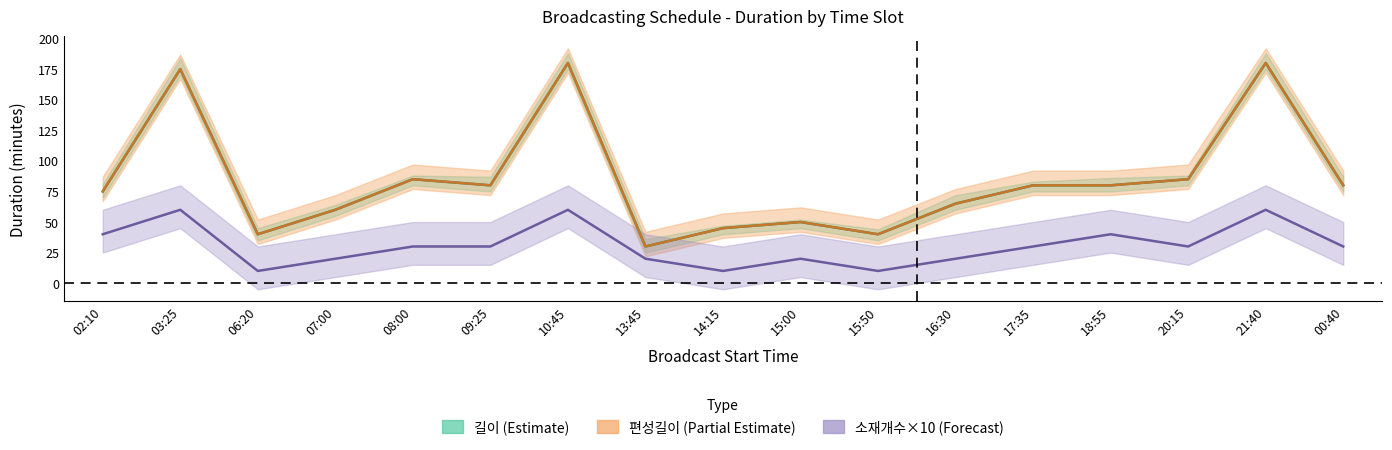

Which series has the largest total across all categories?

길이